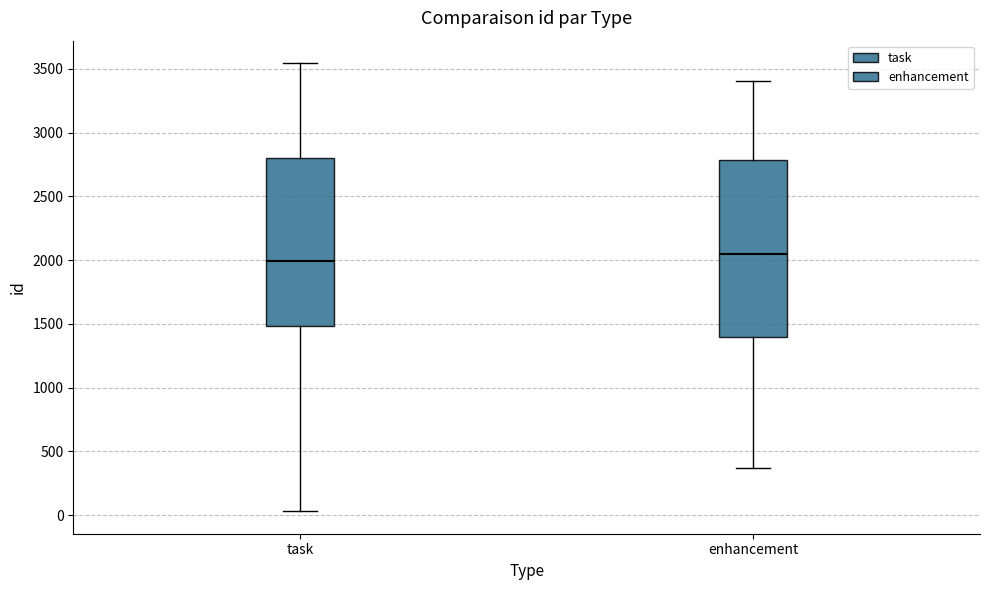

Reading left to right, transcribe this box plot: for each box, give where its median line is, the range the box spans, and where its two whiskers end, as read against the y-axis. The values are not printed on the chart, so give them approximately, as read against the axis.

task: median 2000, box 1500 to 2800, whiskers 50 to 3550
enhancement: median 2050, box 1400 to 2800, whiskers 350 to 3400